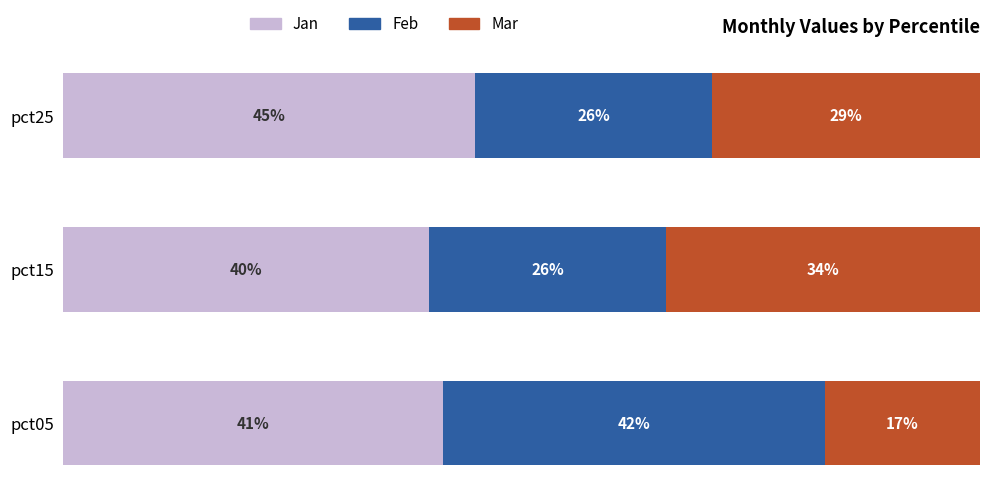

At which label is Jan closest to 42?

pct05